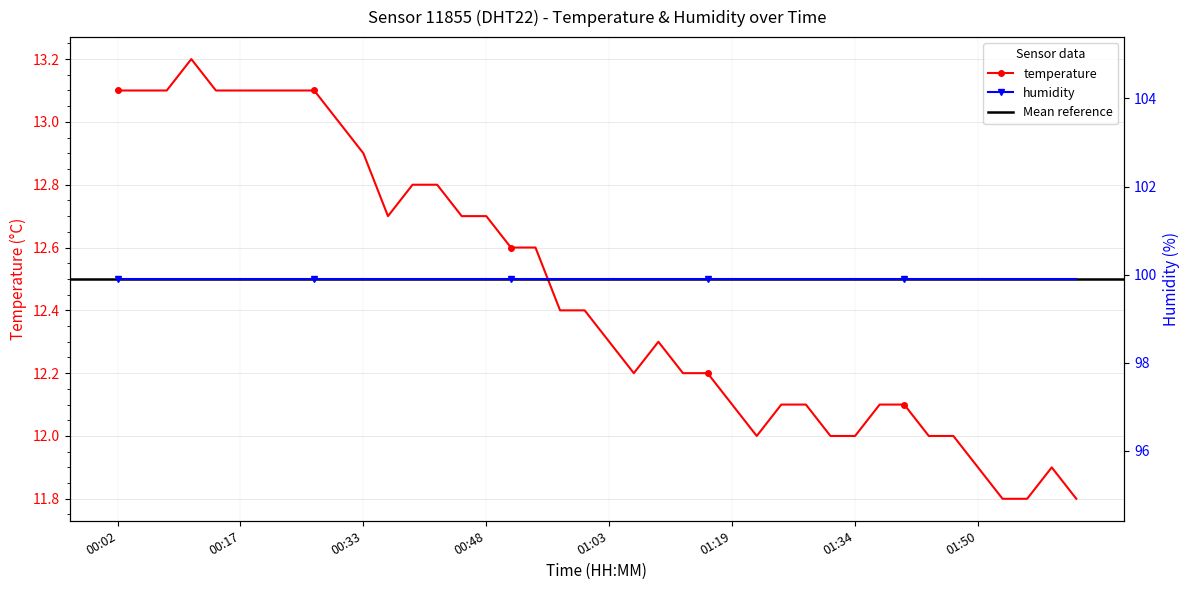

At which label does the data first exceed 12?

00:02